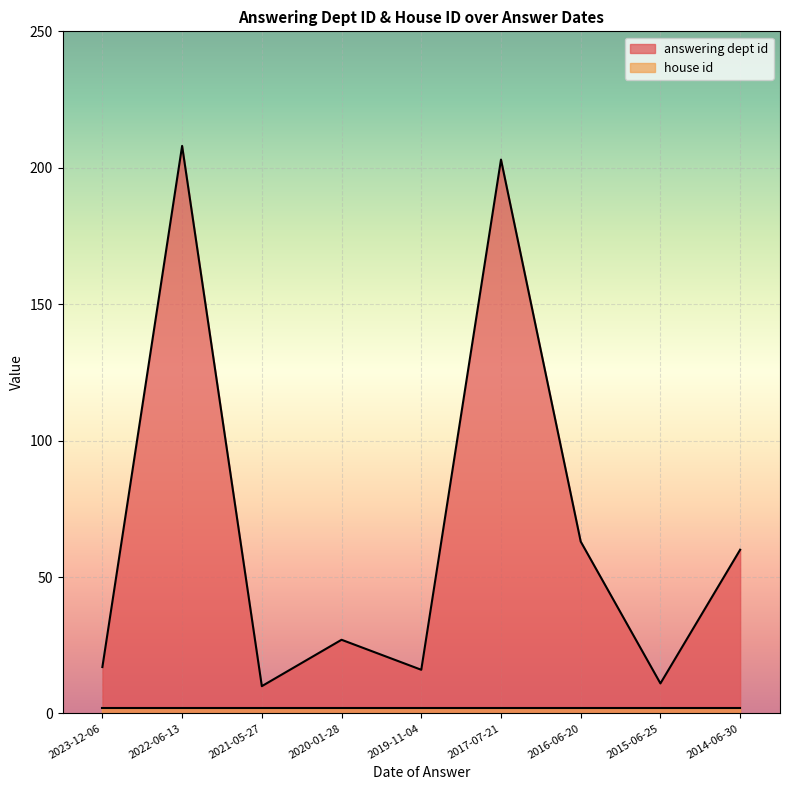

True or false: the data shows 4 at 2021-05-27.

False